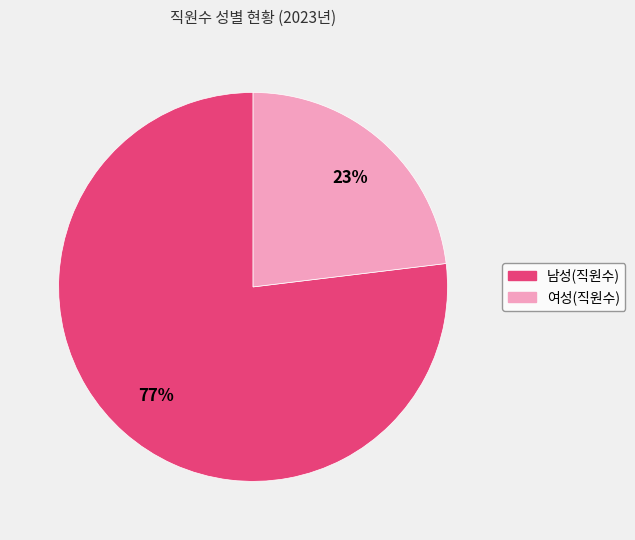

How many slices are in this pie chart?

2